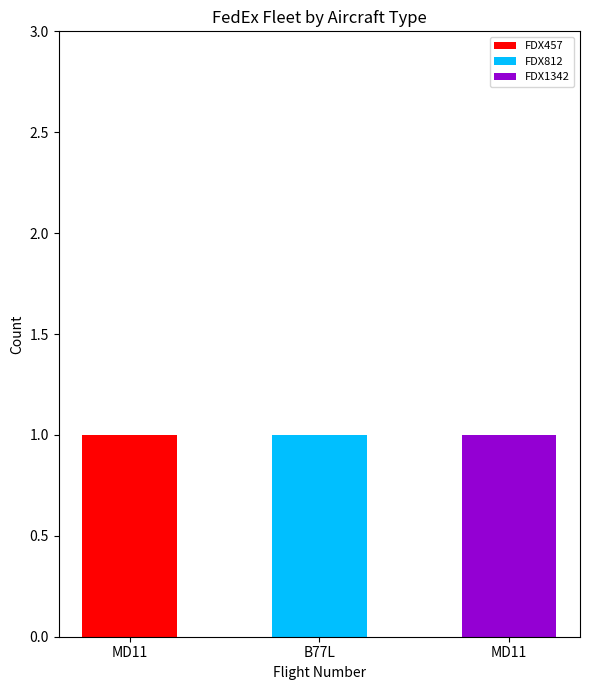

Are the bars horizontal?

No